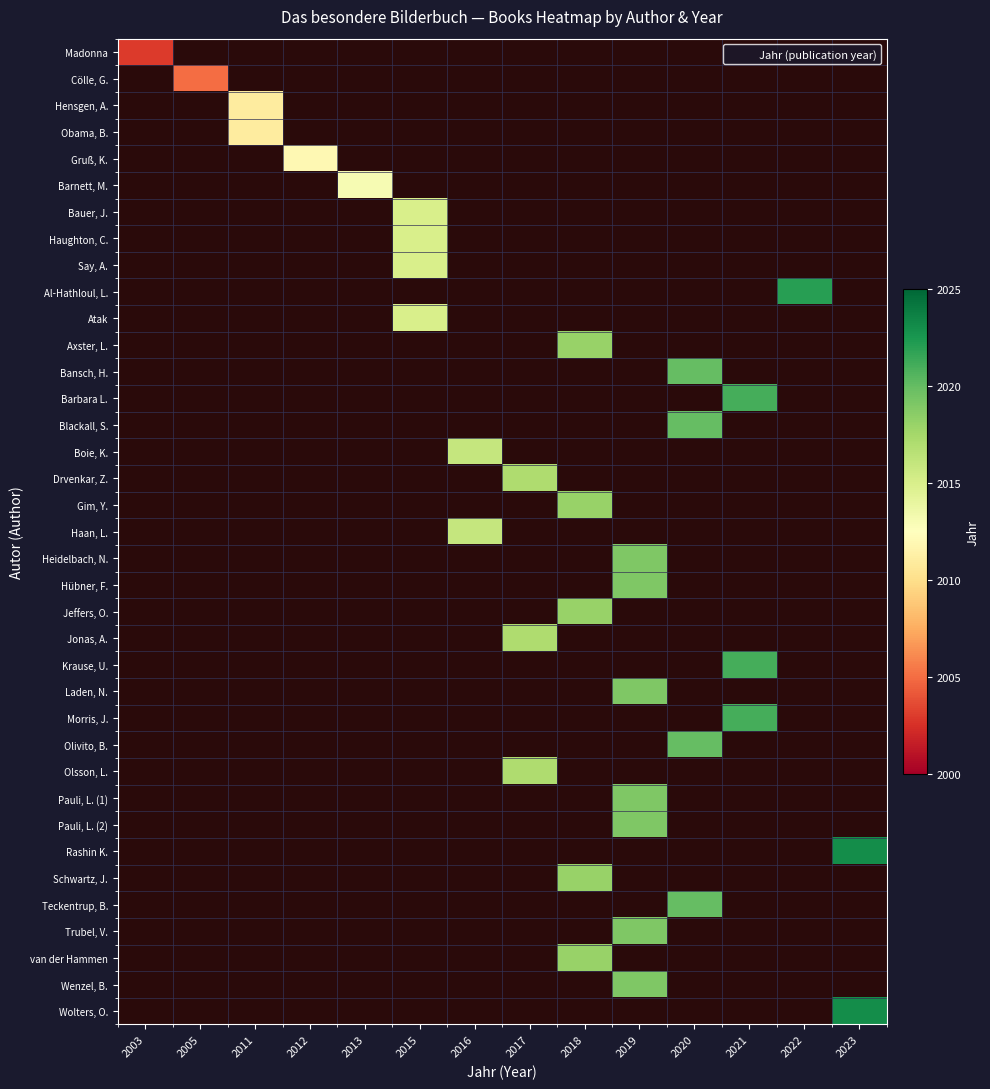

Which category has the lowest value across all series?

2003